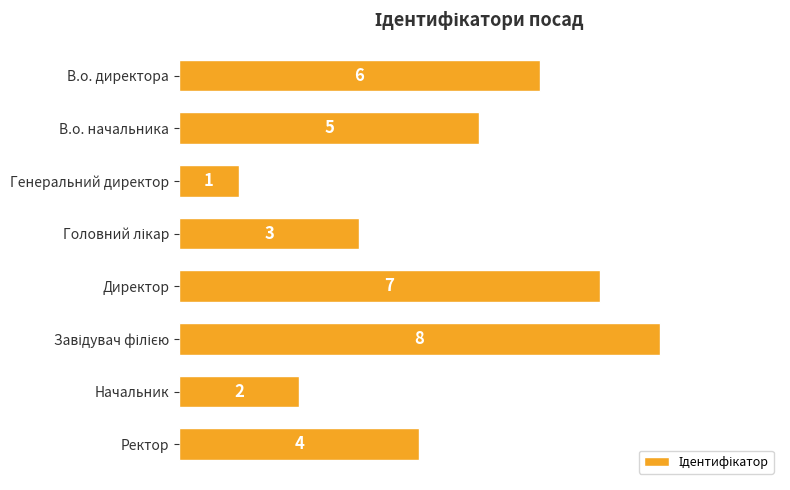

How many data points are less than 5?

4